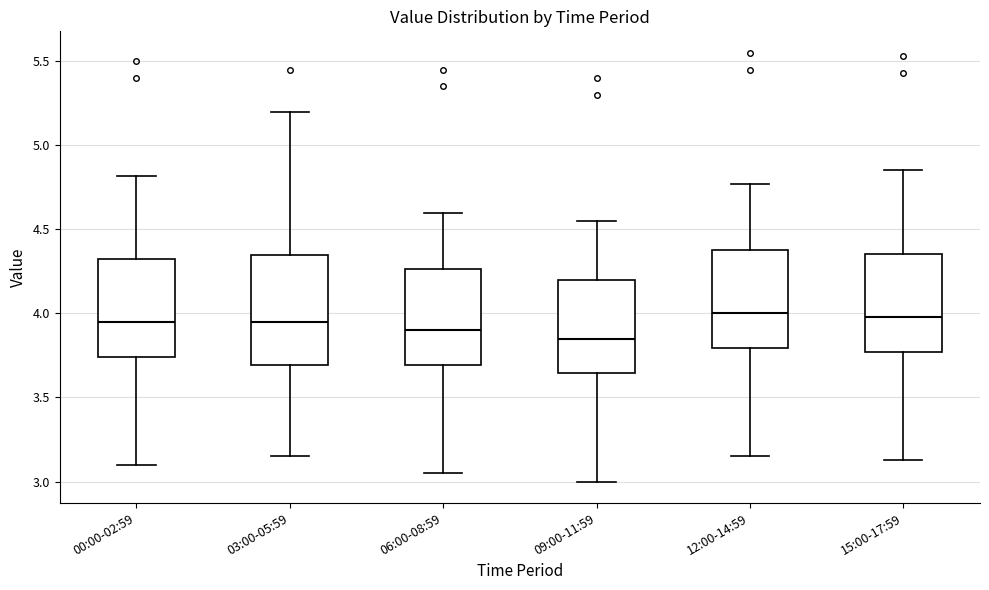

Which box is the tallest, from its lower edge to its upper edge?

03:00-05:59